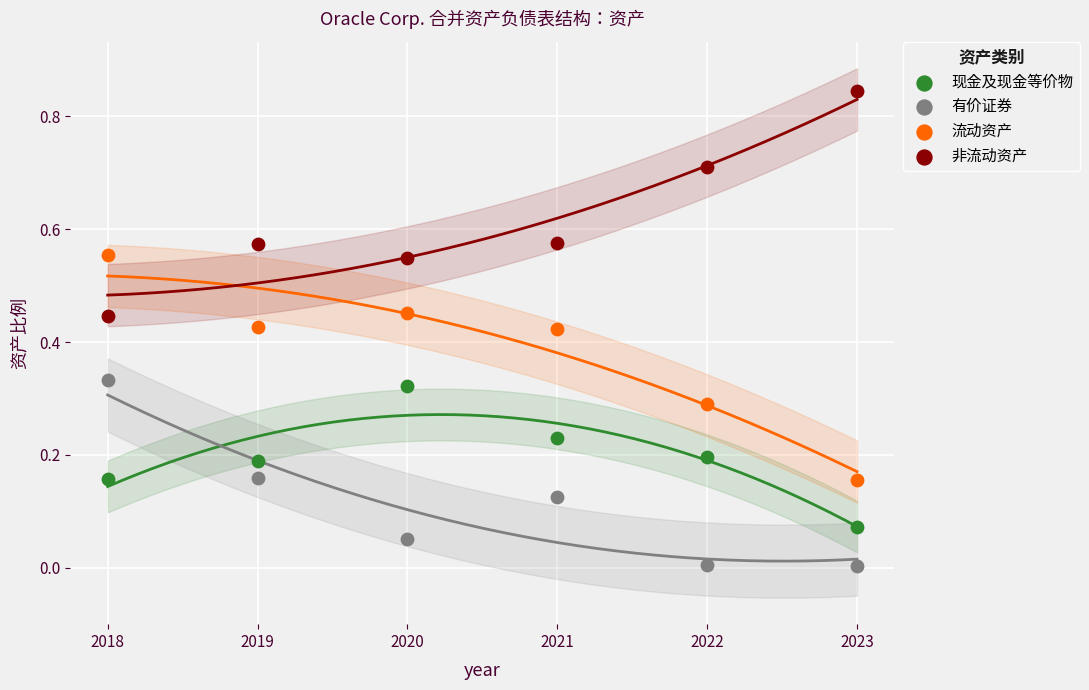

Across all data points, what is the range of X values (max minus min)?

5.0